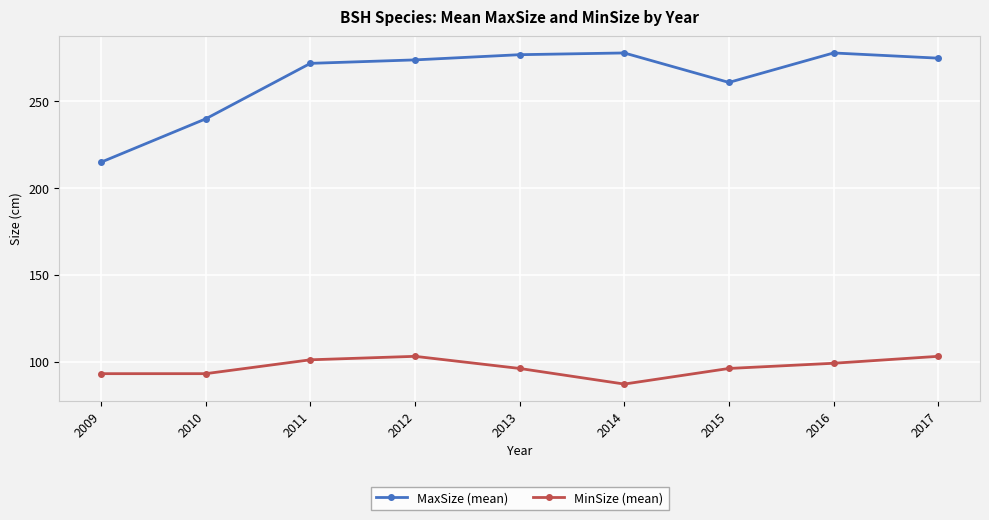

What is the greatest value displayed?

278